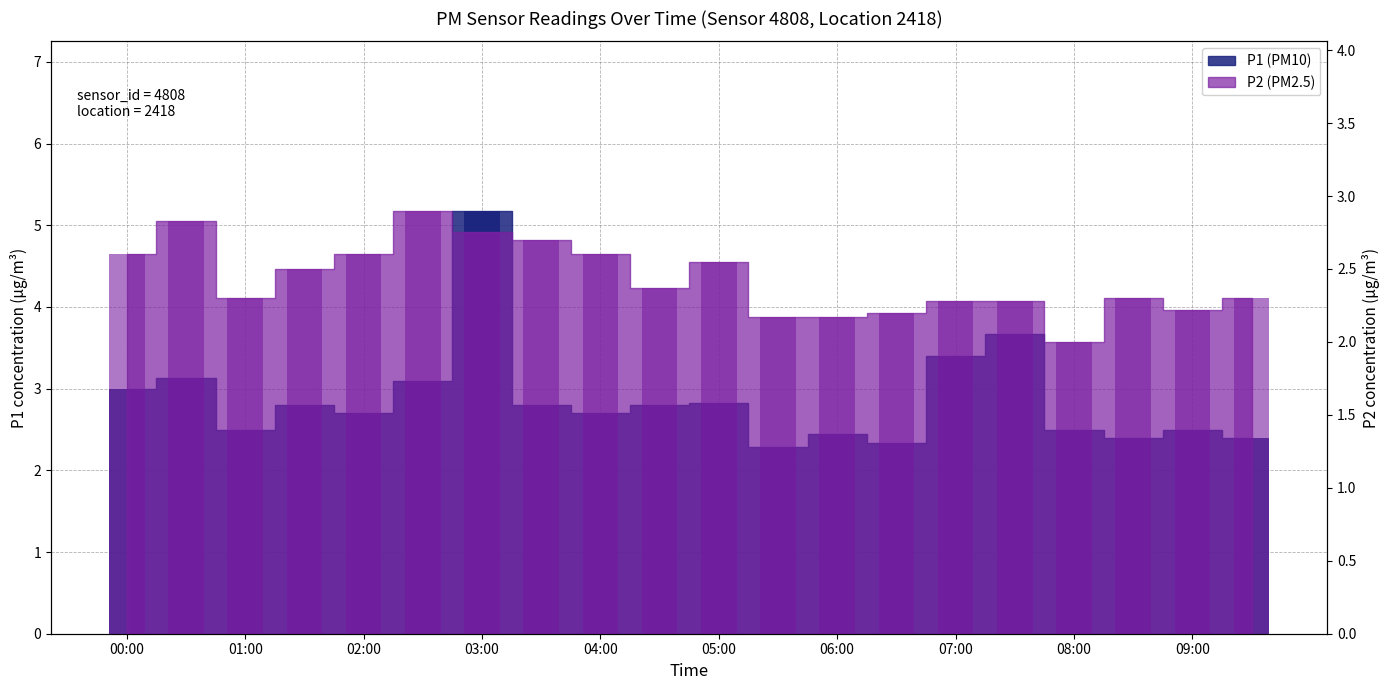

Is it true that P2 bars equals 2.2 at 09:00?

True